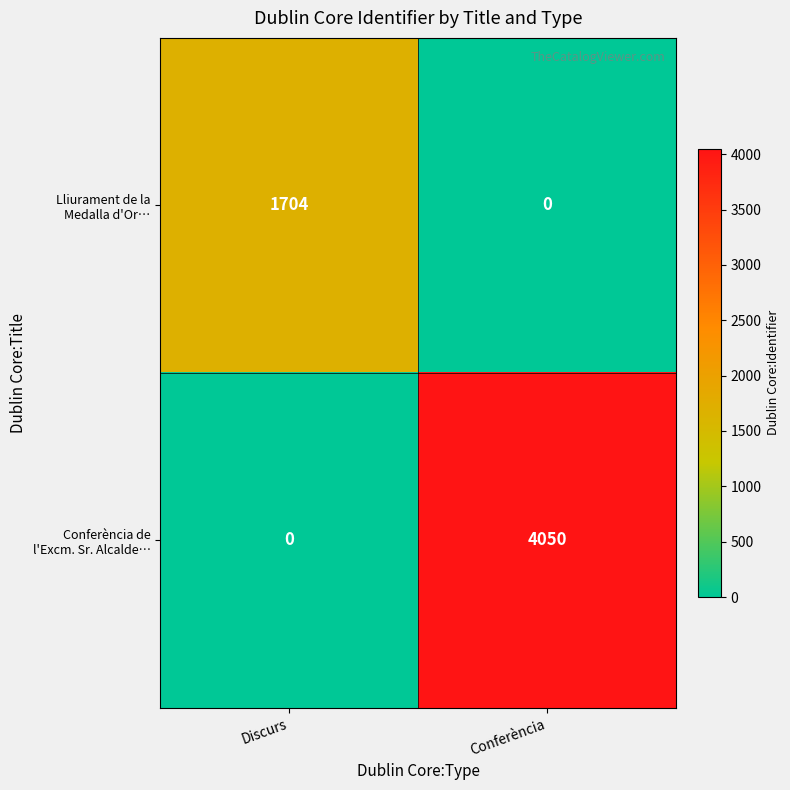

What is the total value across all series at Discurs?

1704